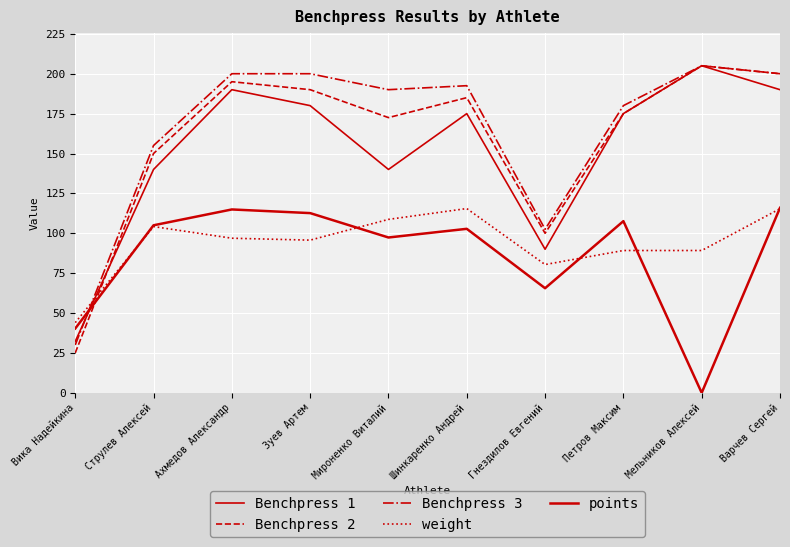

After their last crossing, which series has the higher values: Benchpress 1 or weight?

Benchpress 1